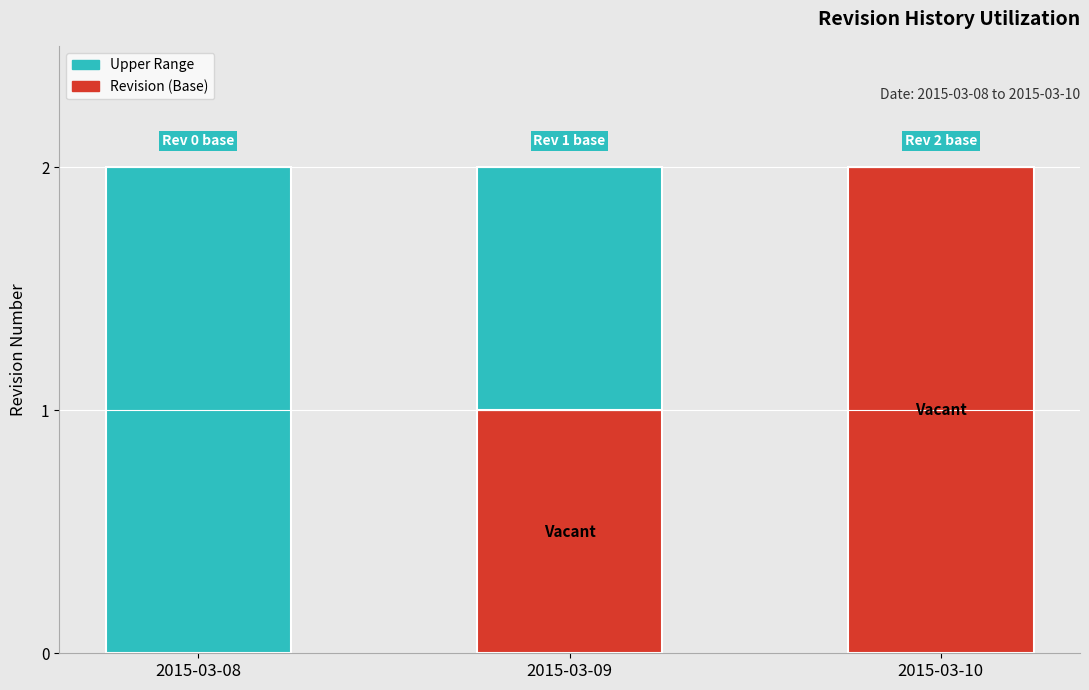

True or false: Revision (Base) has a value of 0 at 2015-03-09.

False